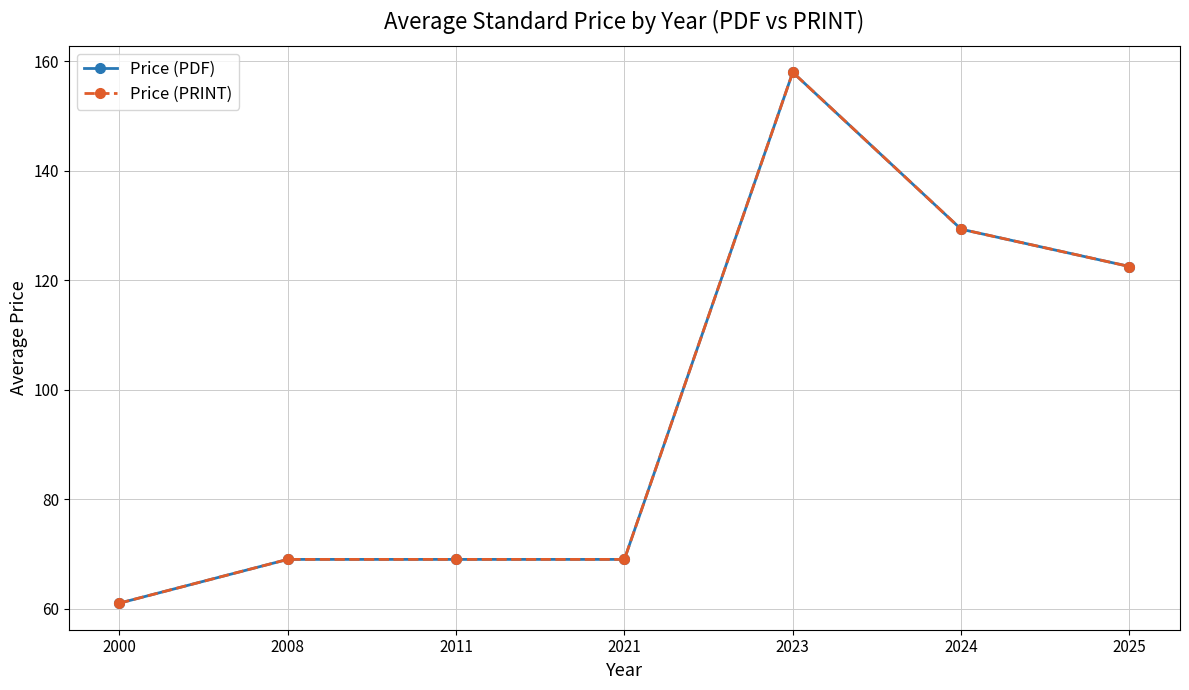

What is the sum of the Price (PRINT) values at 2023 and 2008?

227.0